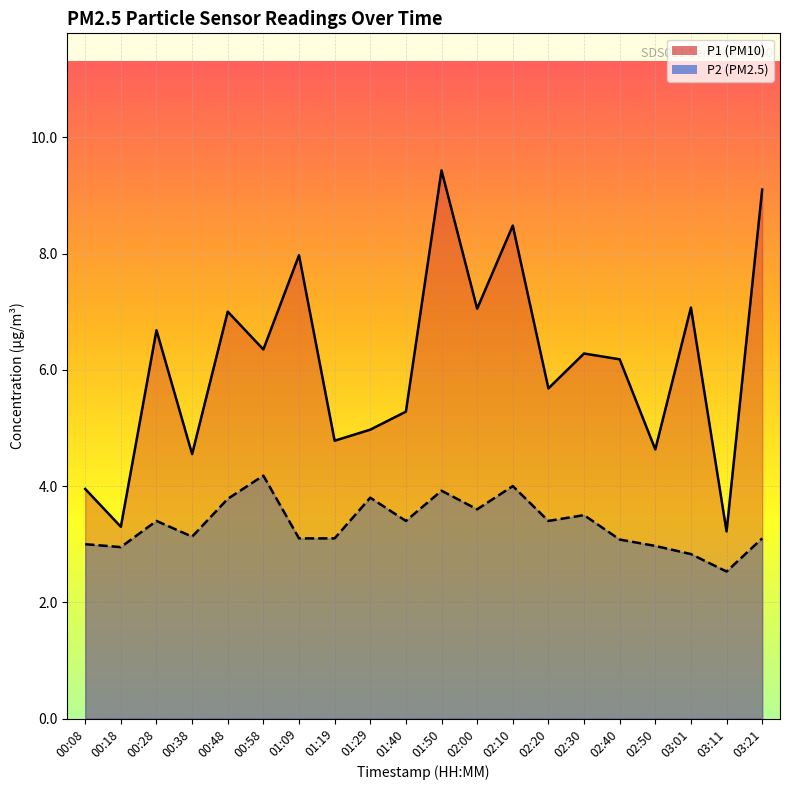

Rank the series by their average value, from highest to lowest.

P1, P2